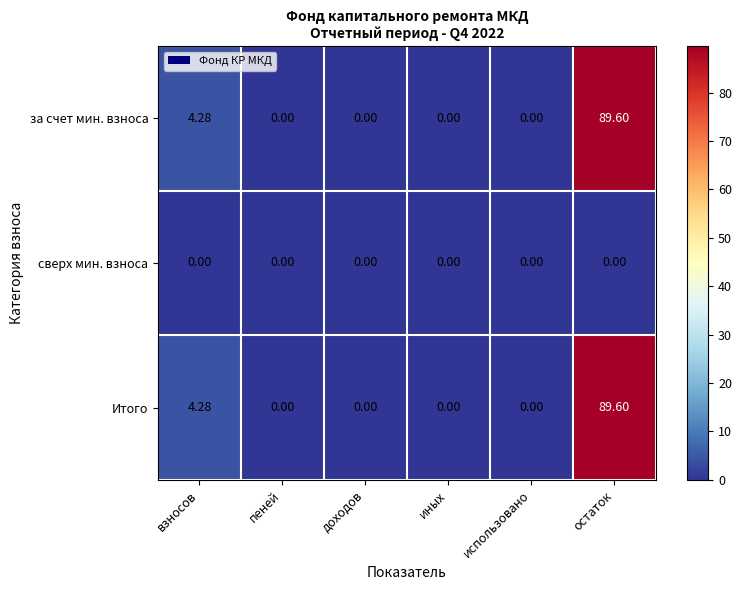

What is the maximum value shown in the chart?

89.6